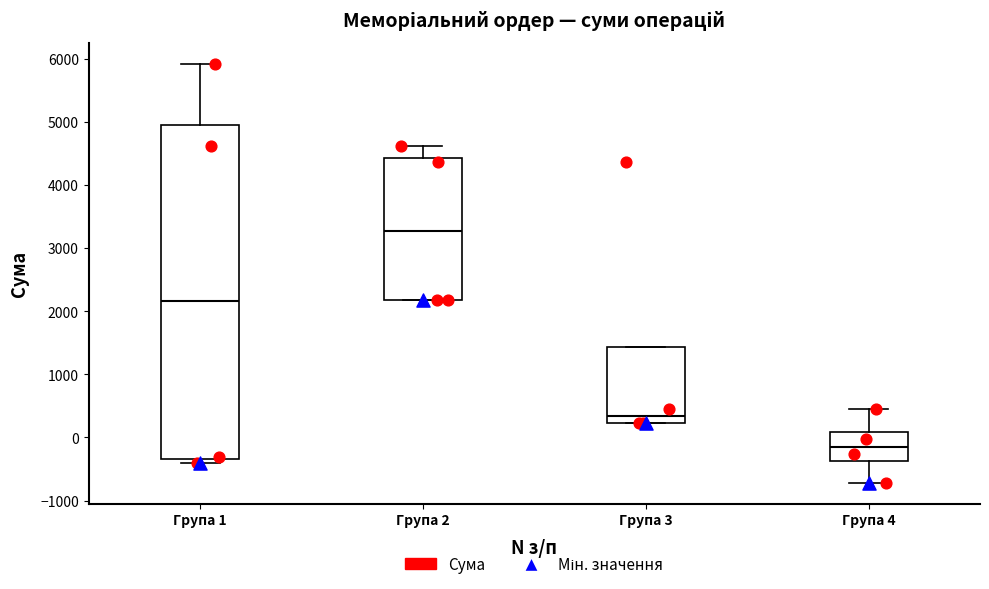

Reading left to right, transcribe this box plot: for each box, give where its median line is, the range the box spans, and where its two whiskers end, as read against the y-axis. The values are not printed on the chart, so give them approximately, as read against the axis.

Група 1: median 2200, box -300 to 4900, whiskers -400 to 5900
Група 2: median 3300, box 2200 to 4400, whiskers 2200 to 4600
Група 3: median 300, box 200 to 1400, whiskers 200 to 1400
Група 4: median -100, box -400 to 100, whiskers -700 to 400